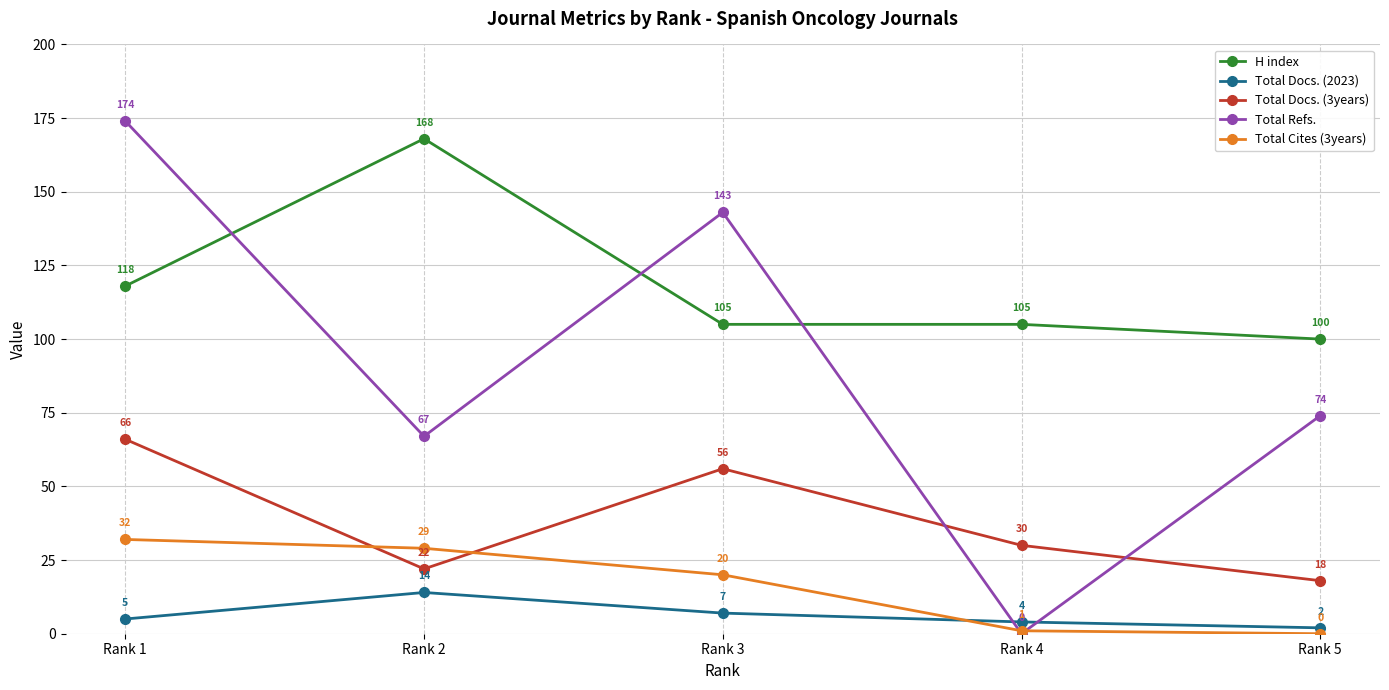

How many positive values does the Total Refs. series have?

4